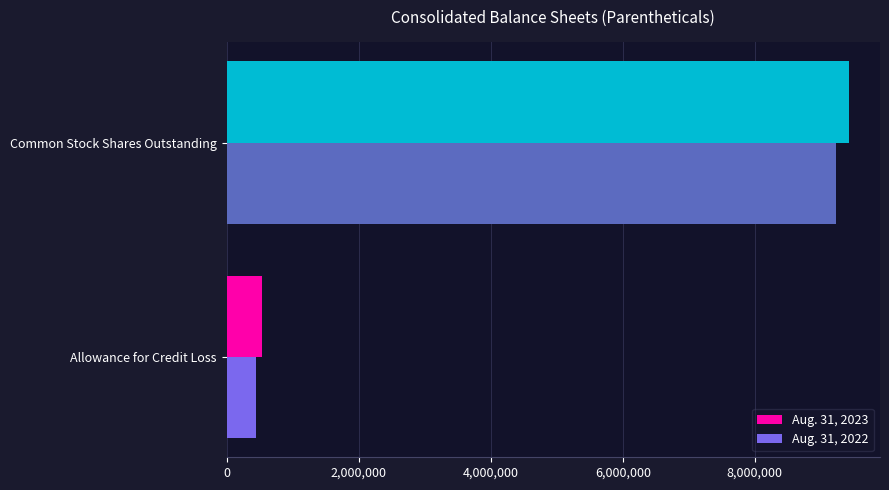

Rank the series by their maximum value, from highest to lowest.

Aug. 31, 2023, Aug. 31, 2022